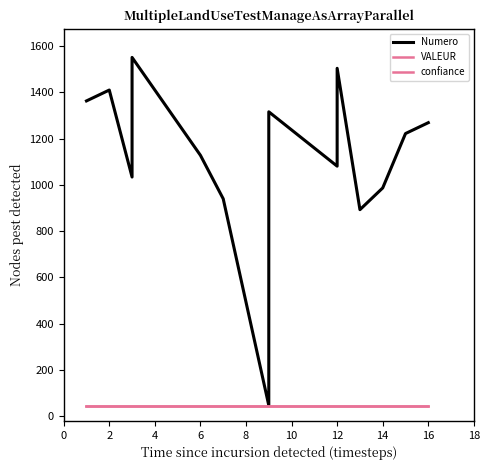

How many series are shown in this chart?

3